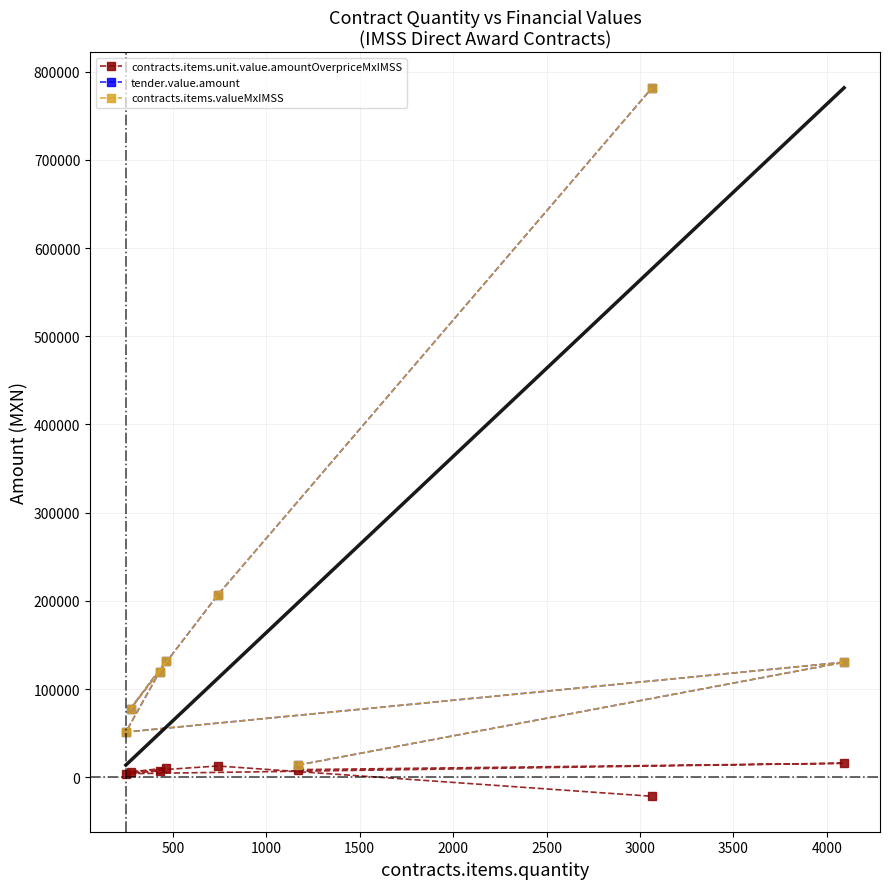

True or false: tender.value.amount and contracts.items.valueMxIMSS cross at least once.

False